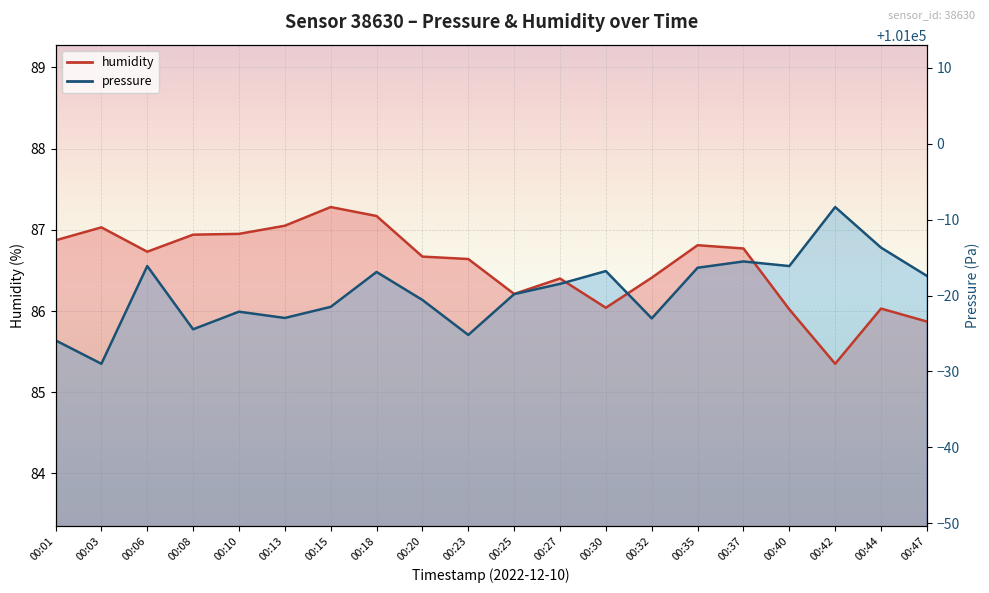

What is the spread (max minus min) of values at 00:32?

0.5